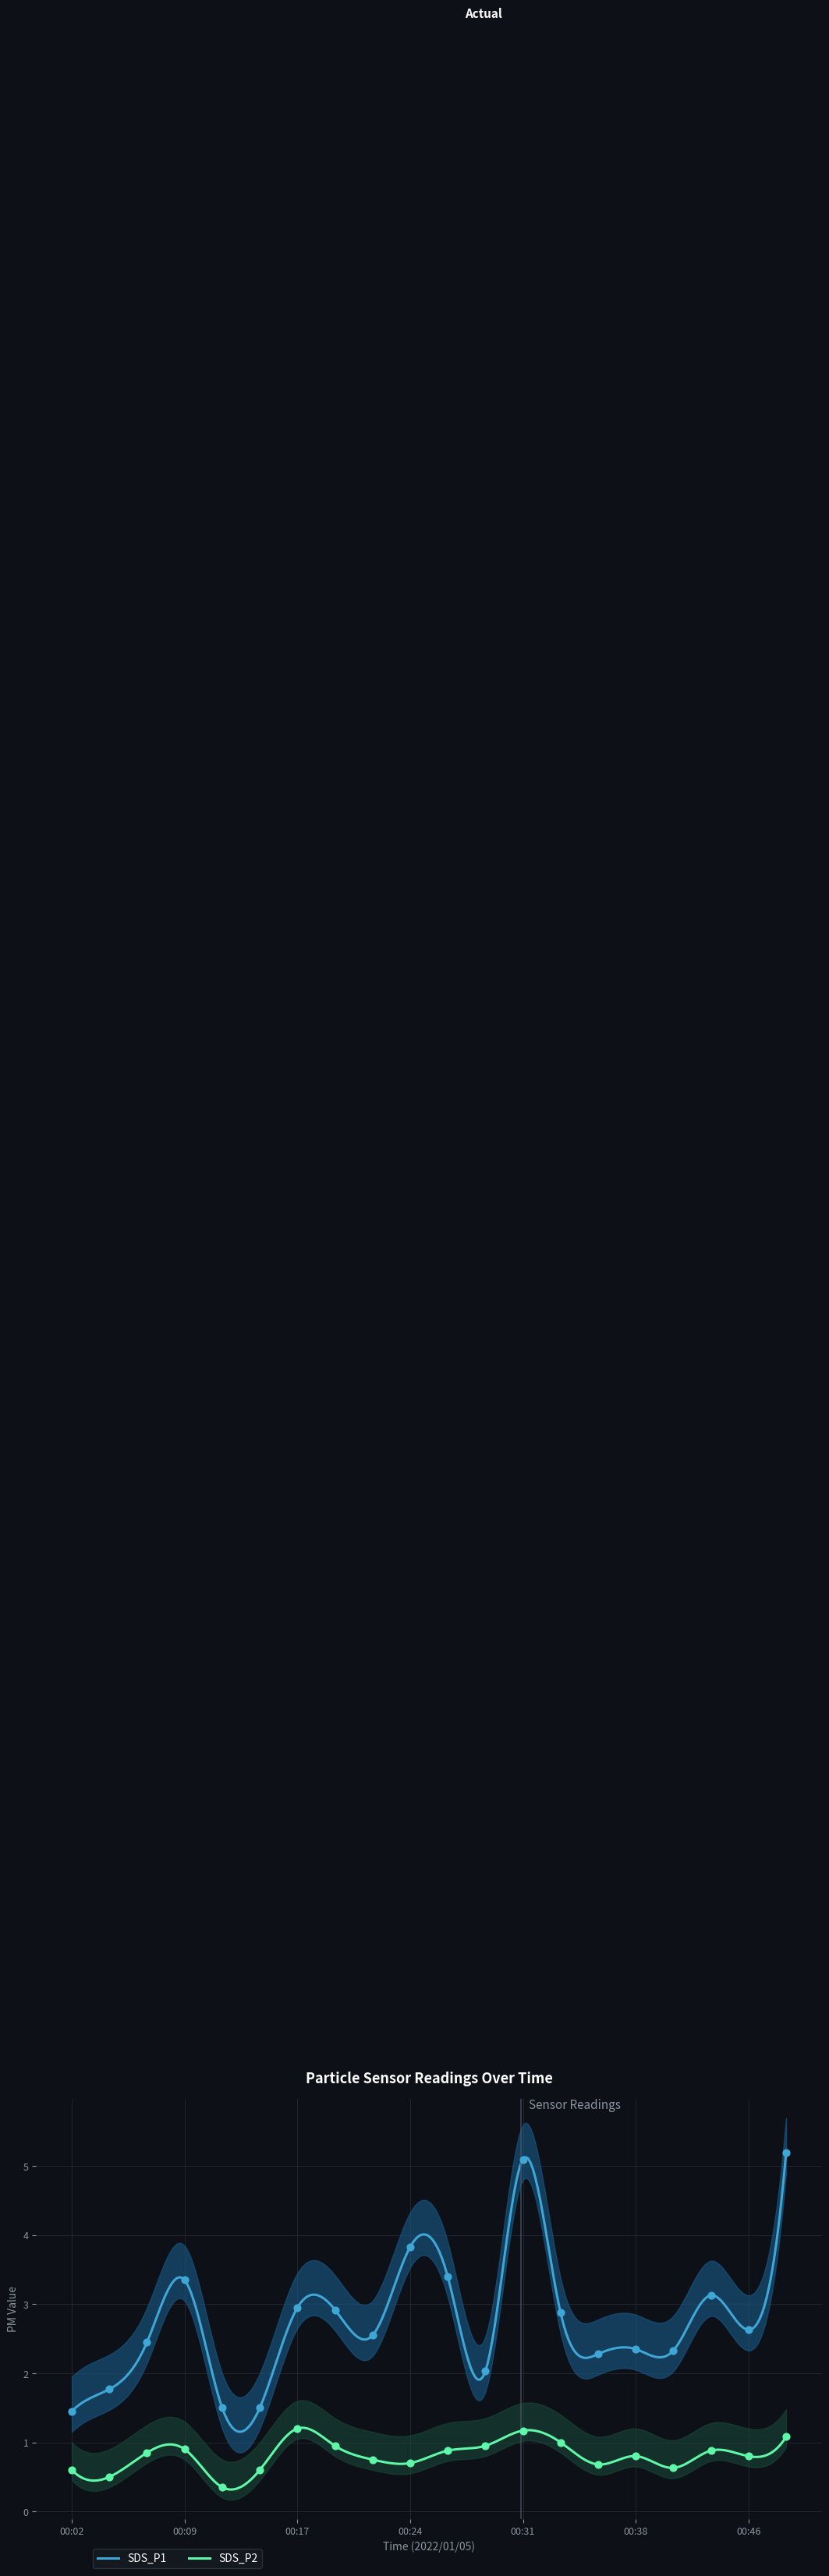

Is the value of SDS_P1 at 00:21 greater than the value of SDS_P2 at 00:17?

Yes